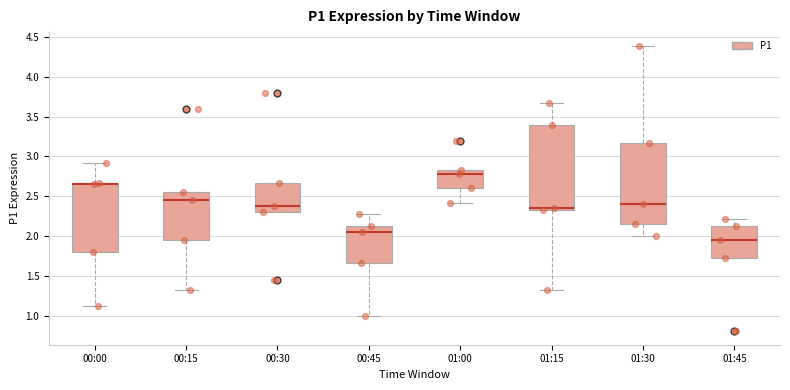

Which box has the highest median line?

01:00